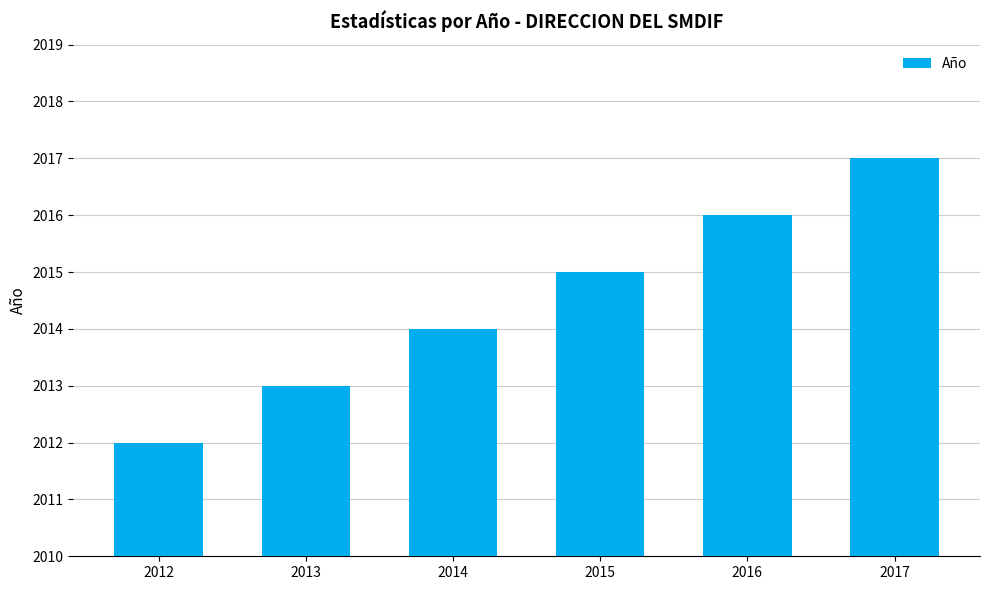

What is the difference between the second highest and minimum values?

4